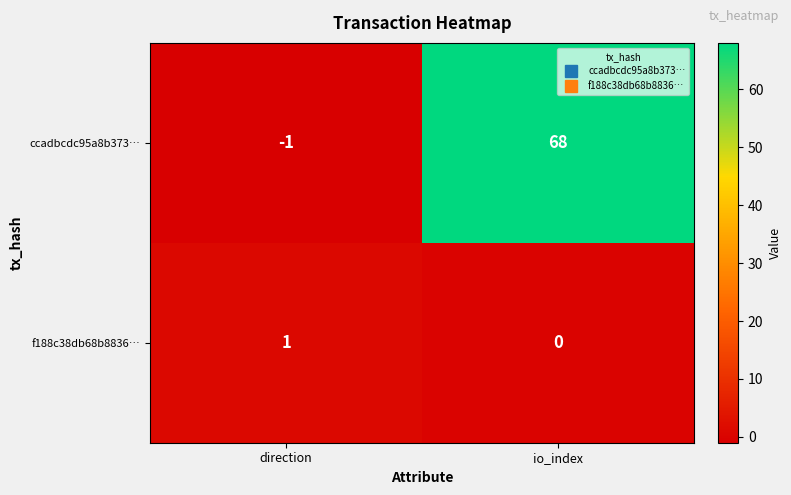

What is the difference between the maximum and minimum values in the ccadbcdc95a8b373… series?

69